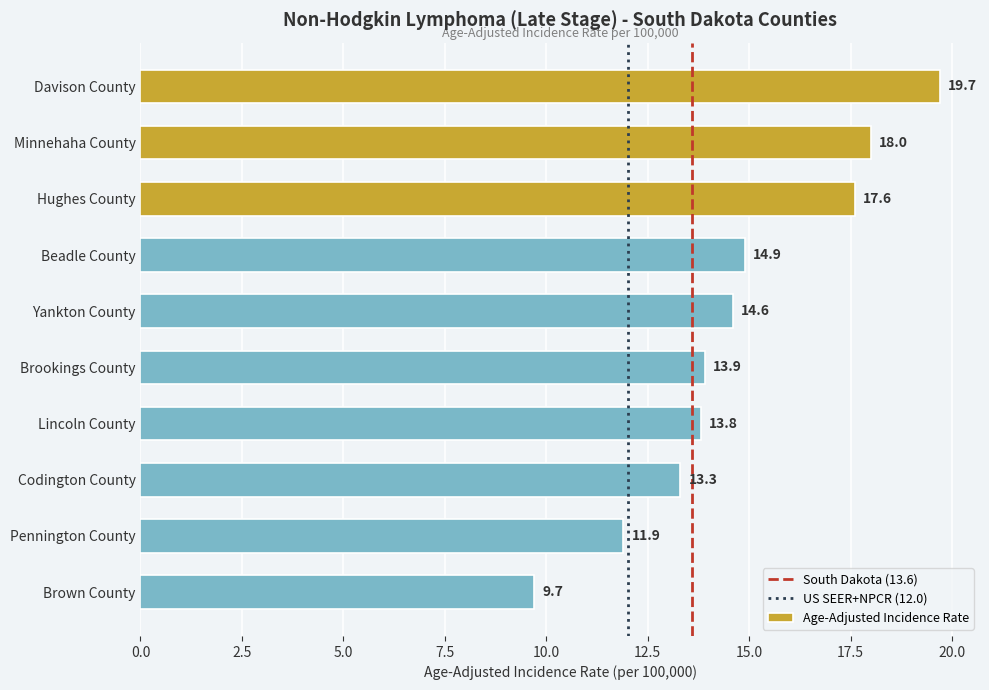

Does the chart contain stacked bars?

No